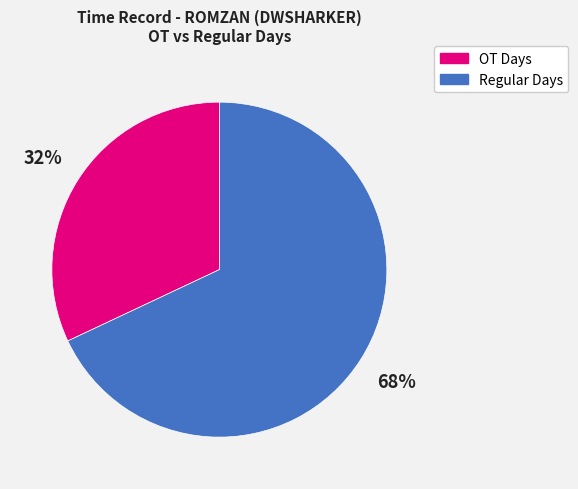

What is the largest slice in the pie chart?

Regular Days